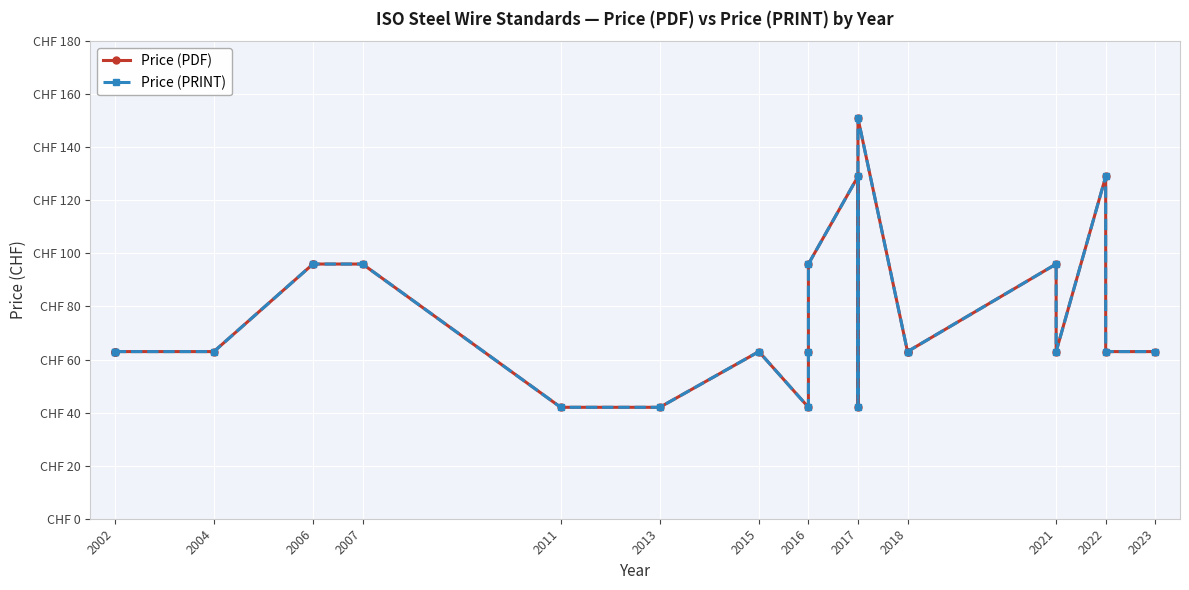

How many categories are shown in the chart?

23